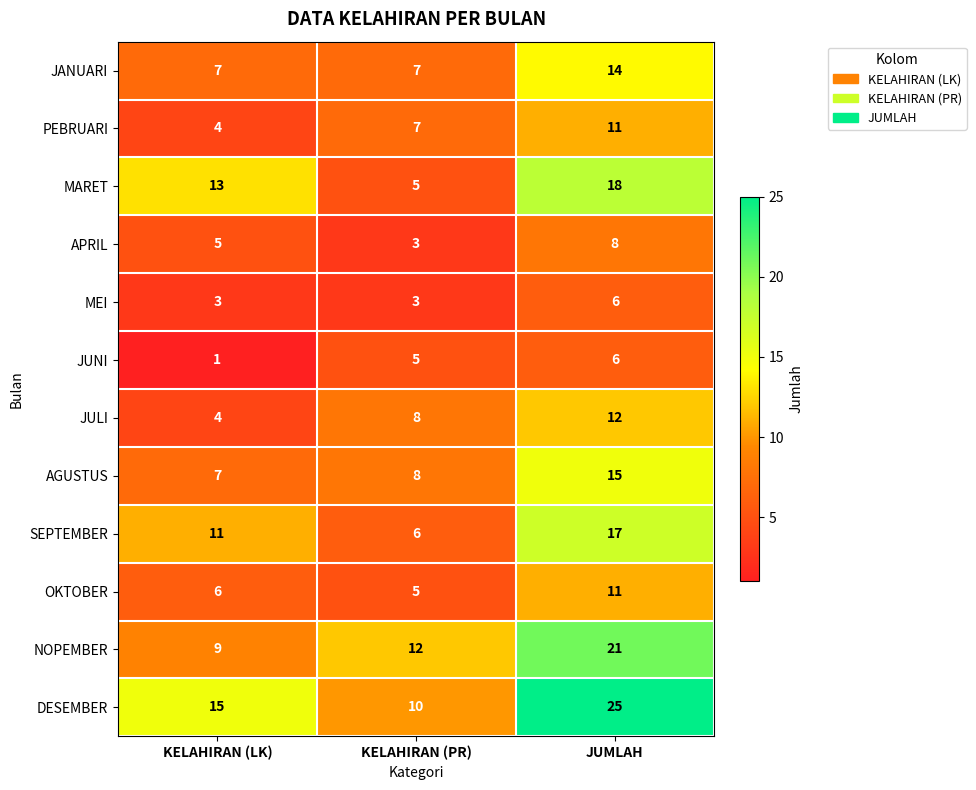

What is the difference between the highest and lowest values at JUMLAH?

19